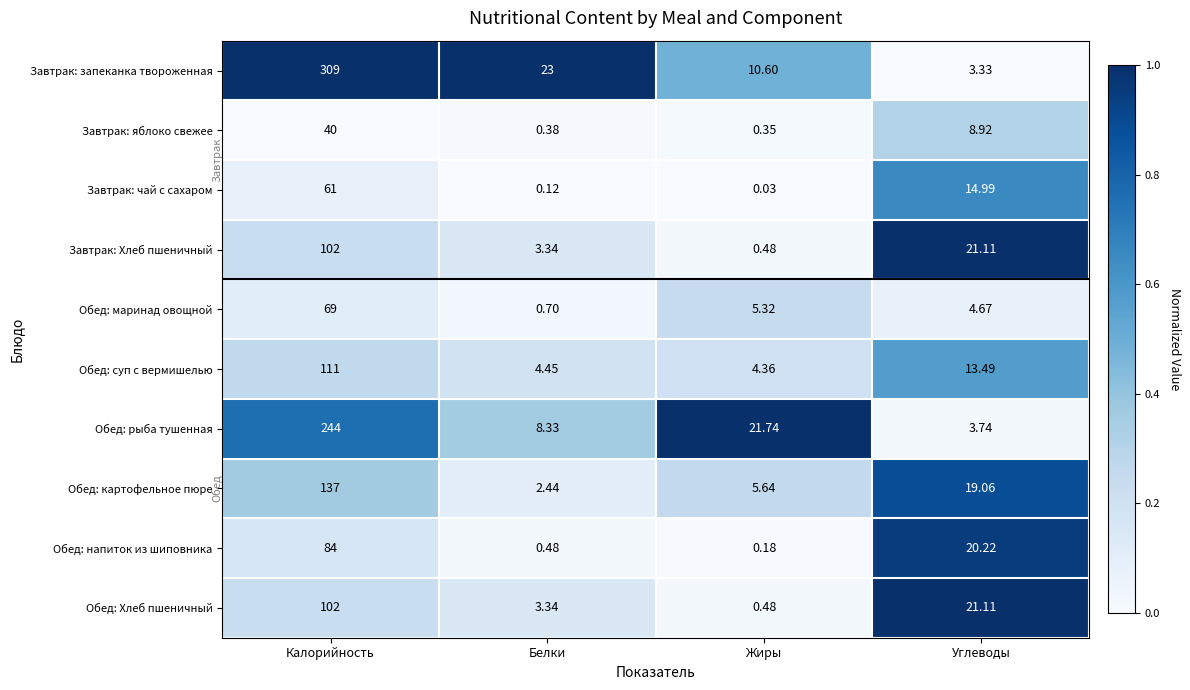

Between Калорийность and Белки, which series saw the biggest shift?

Завтрак: запеканка твороженная